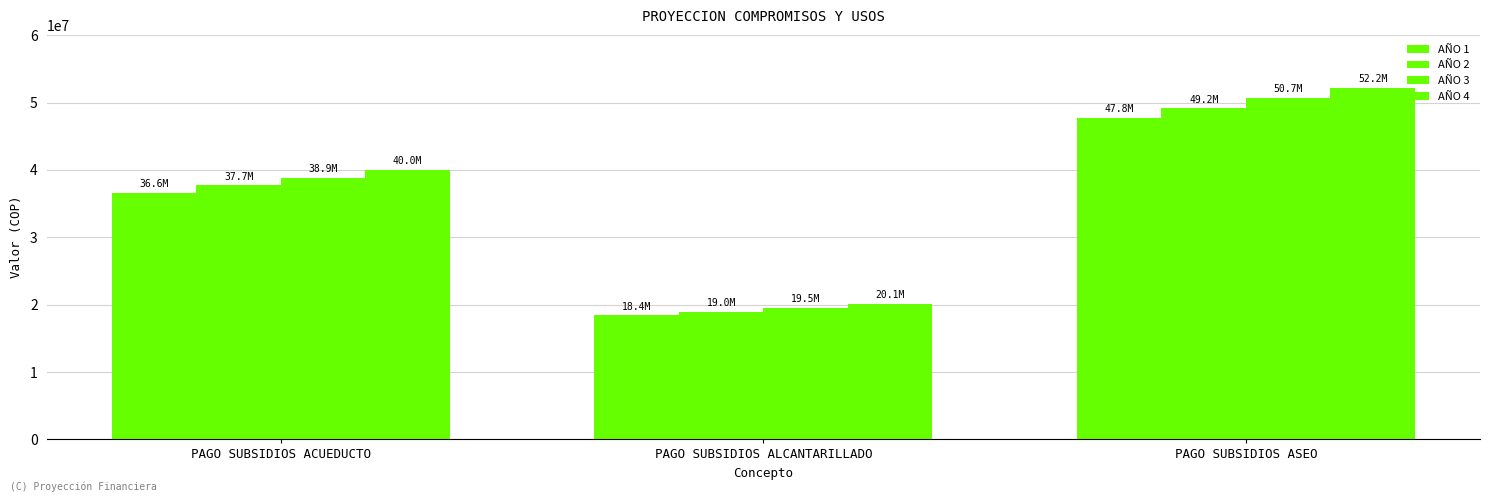

How many data points in AÑO 1 are less than 36648711?

1